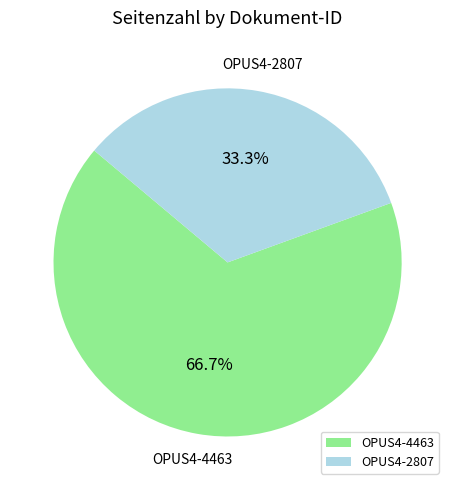

Is the sum of OPUS4-4463 and OPUS4-2807 greater than half?

Yes